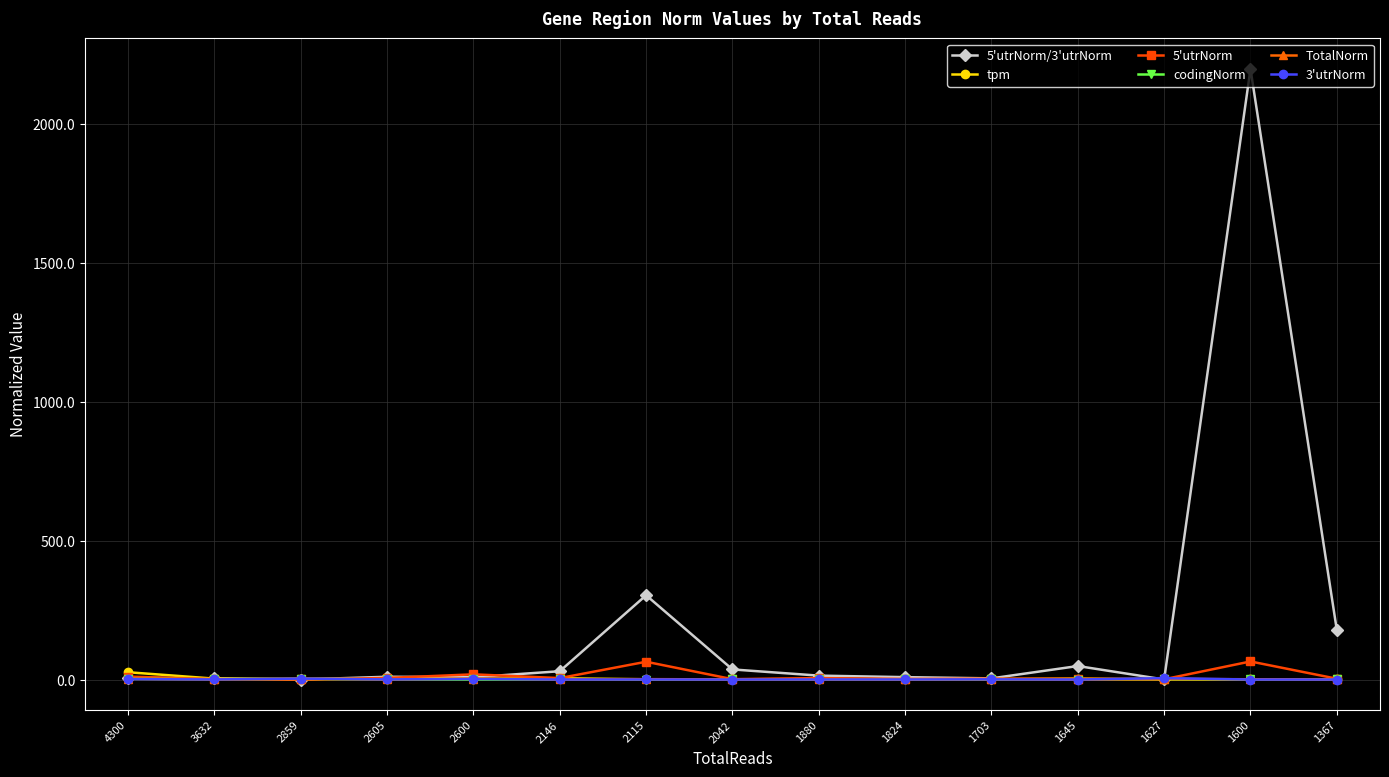

Which series has the largest total across all categories?

5'utrNorm/3'utrNorm